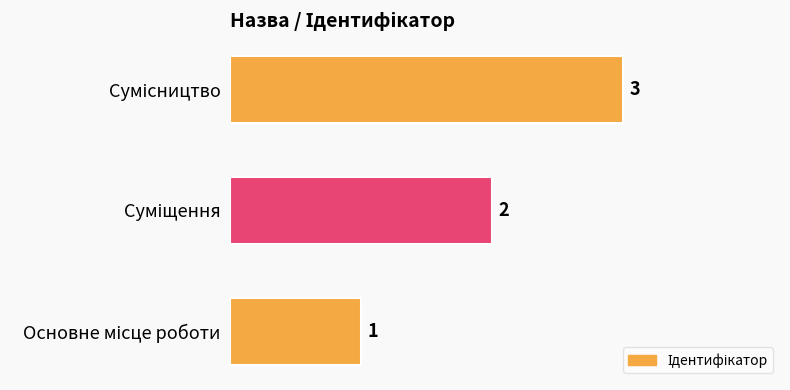

What is the maximum value shown in the chart?

3